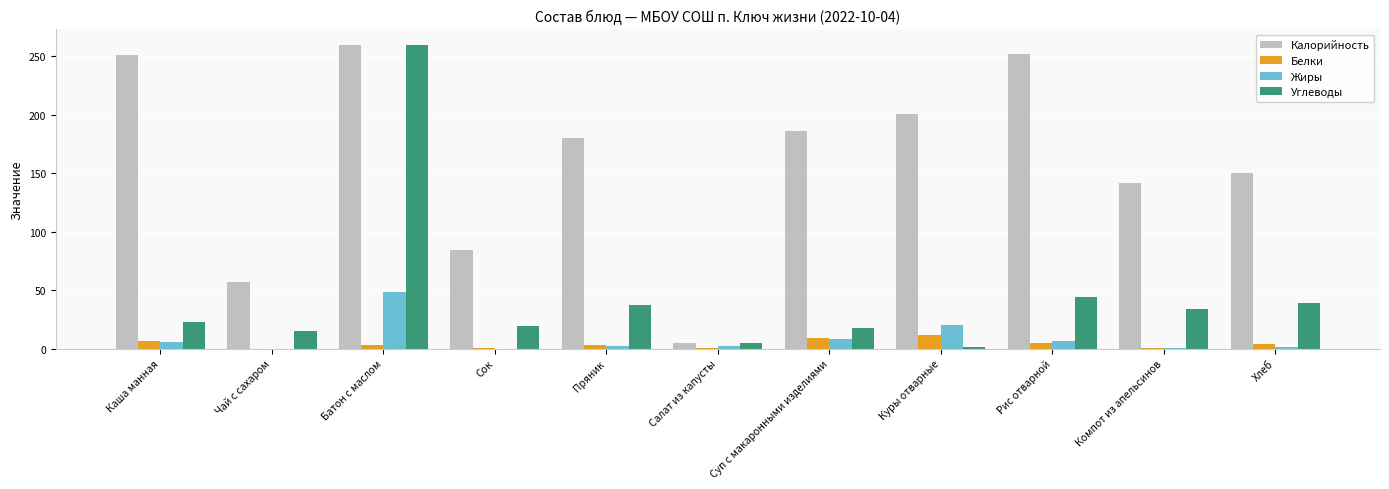

What are all the series names shown in the legend?

Калорийность, Белки, Жиры, Углеводы